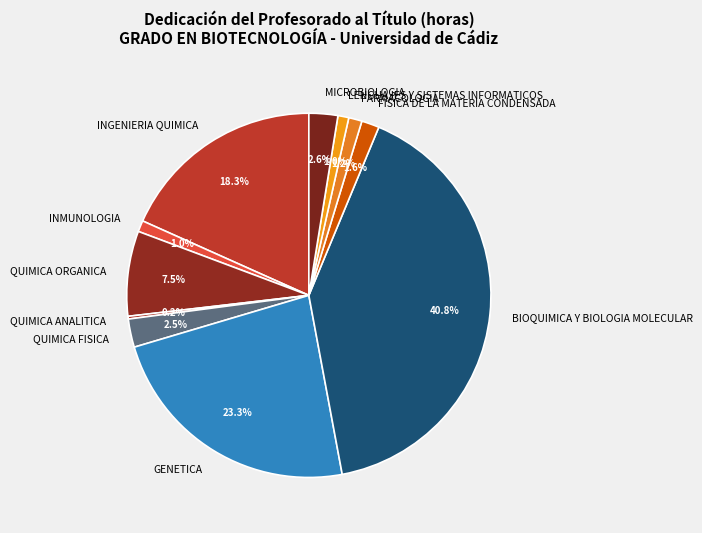

Does INMUNOLOGIA represent more than half of the total?

No